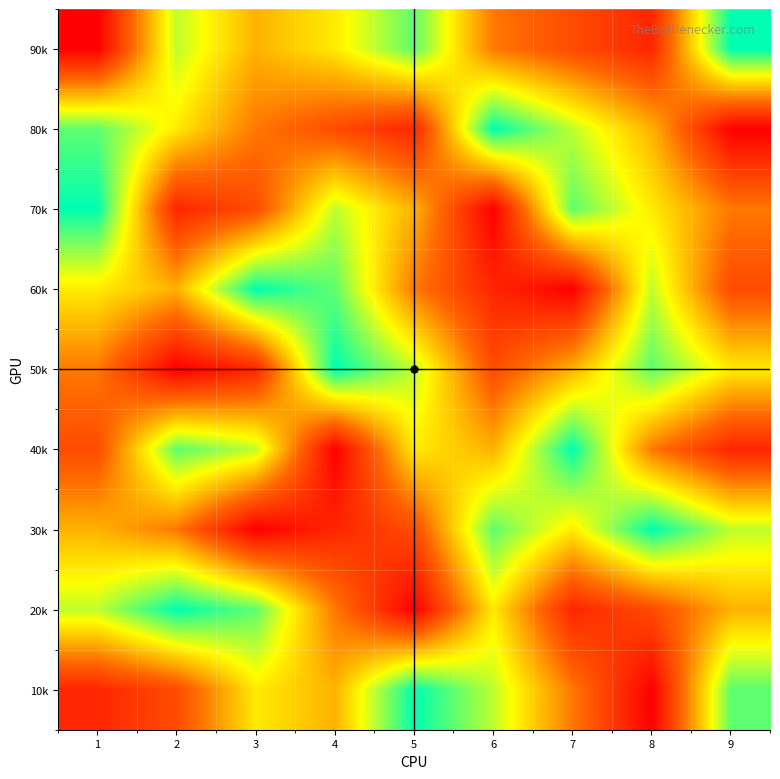

Which has a higher value, 6 or 1?

6